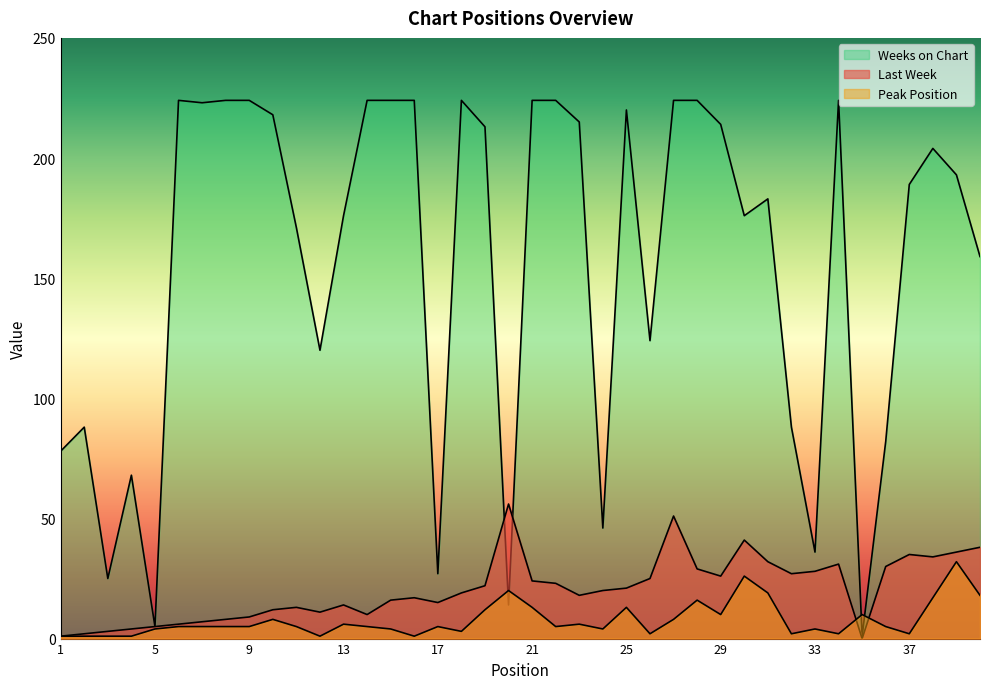

Rank the series at 33 from lowest to highest value.

Peak Position, Last Week, Weeks on Chart